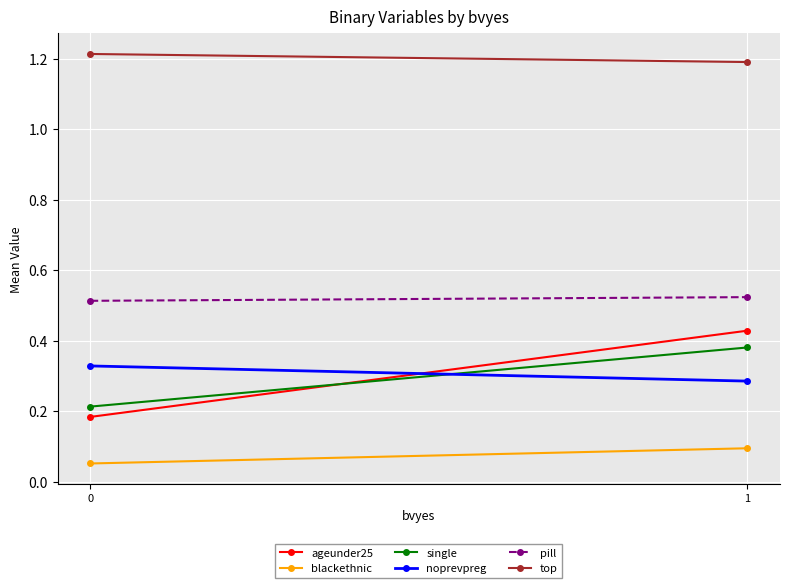

List the labels in order of noprevpreg value, largest first.

0, 1